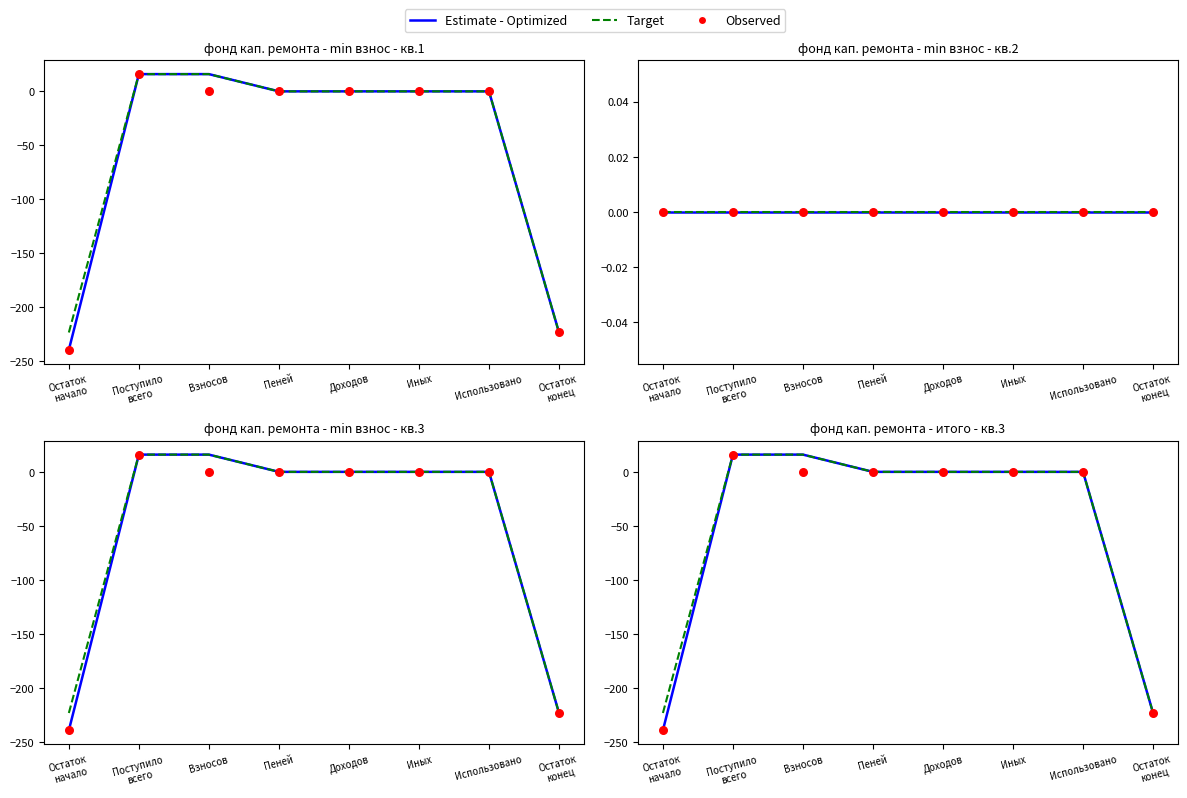

At how many categories does at least one series exceed 13?

2